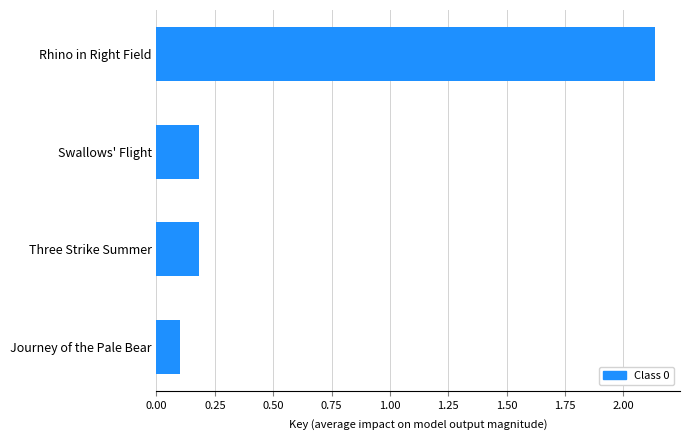

How many data points does each series have?

4